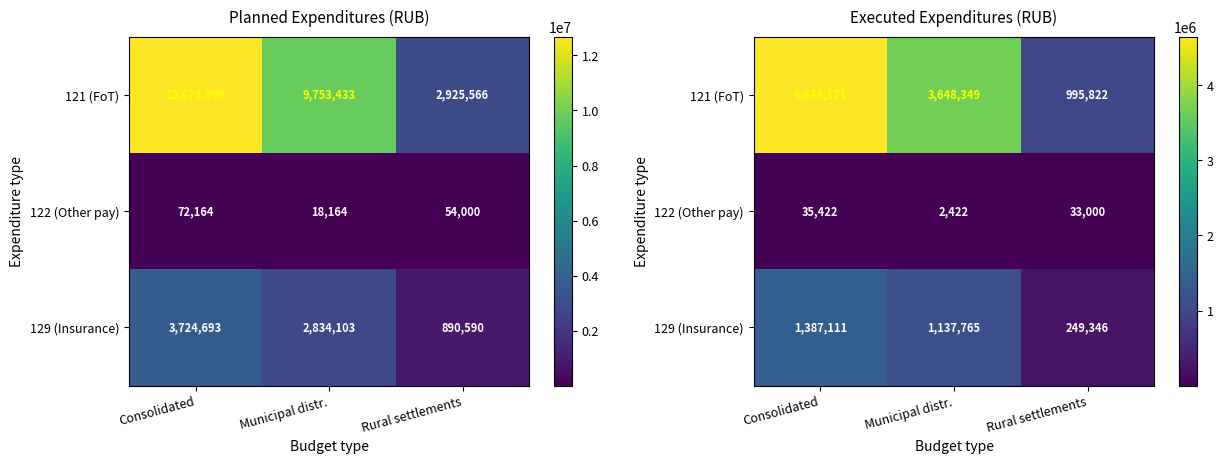

What is the difference between the 121 (FoT) values at Rural settlements and Consolidated?

3648348.6